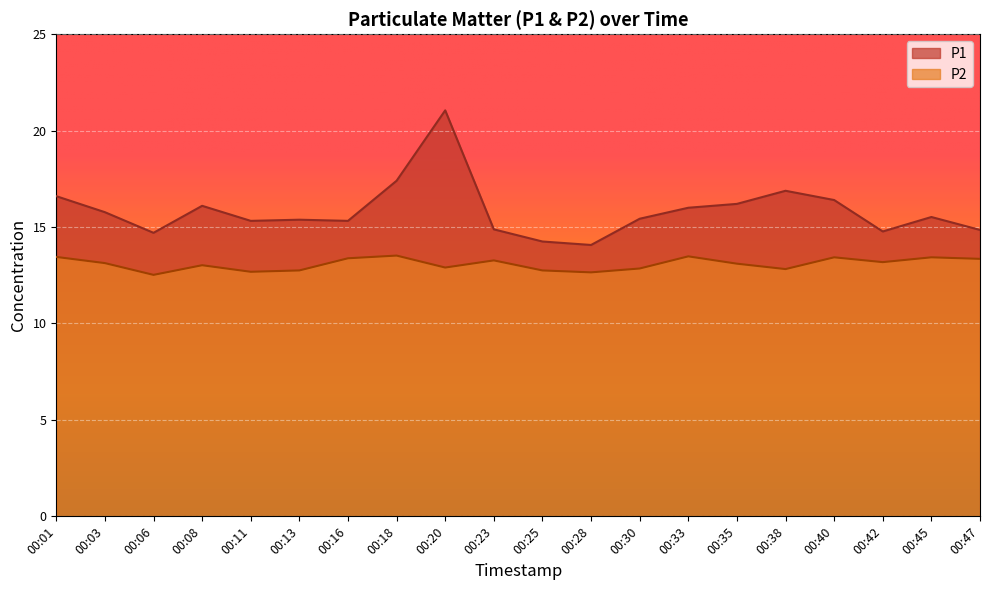

What value does the P1 series have at 00:03?

15.8